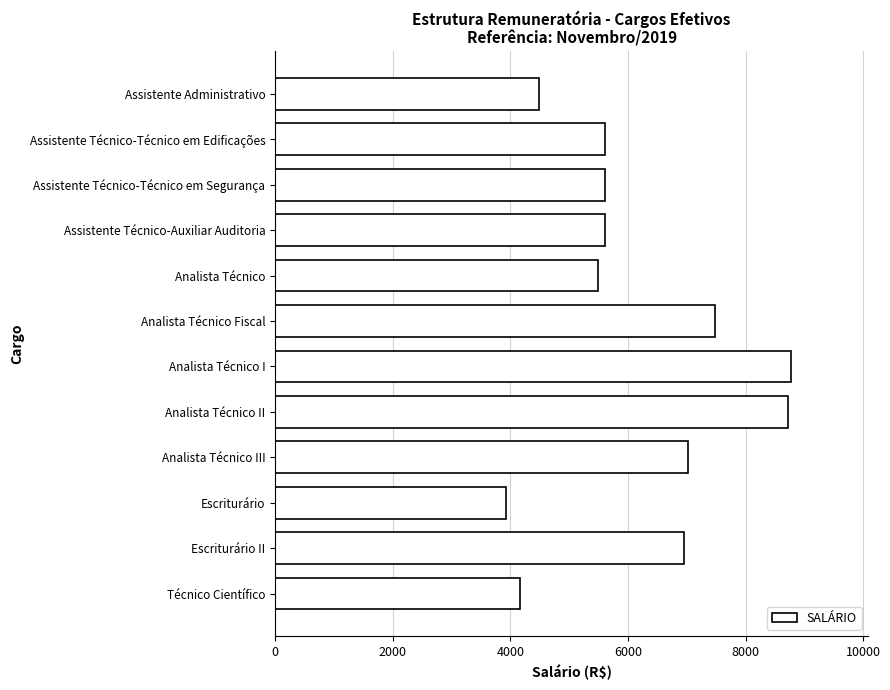

What is the label of the 3rd bar from the top?

Assistente Técnico-Técnico em Segurança